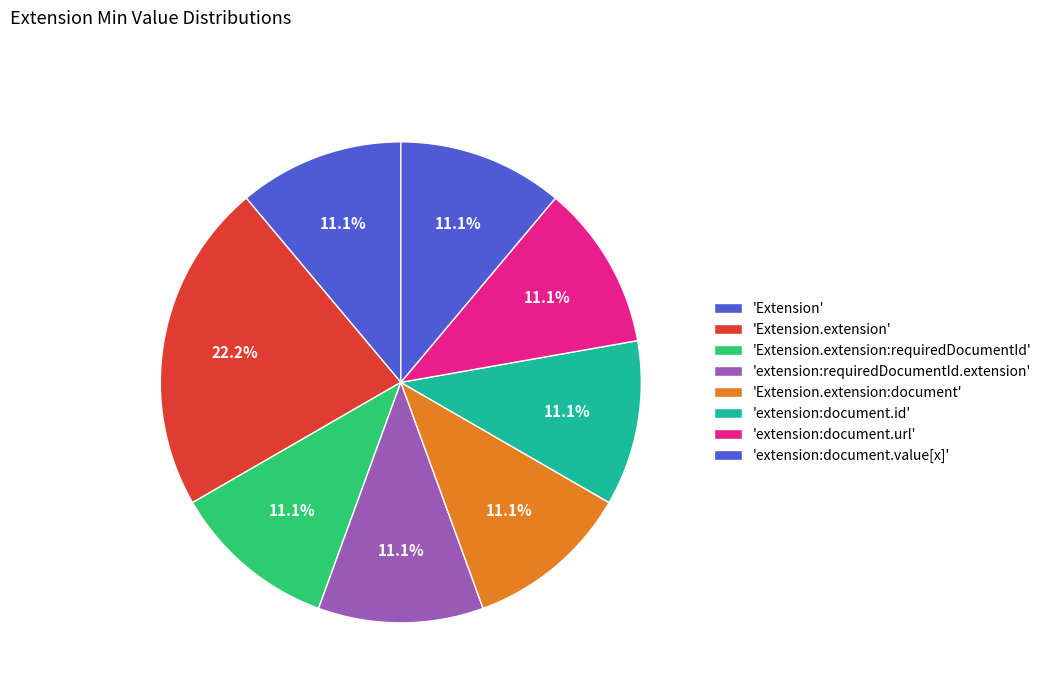

Which slice is the largest?

Extension.extension